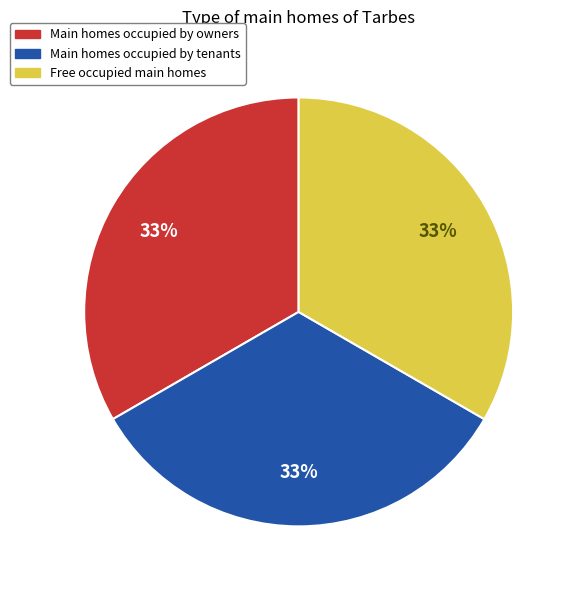

Is there any slice that represents more than half of the pie?

No